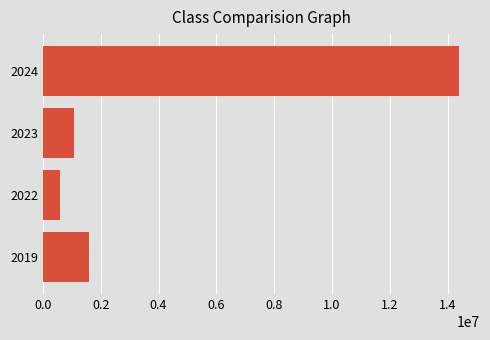

Is it true that the value at 2024 is 14399197?

True